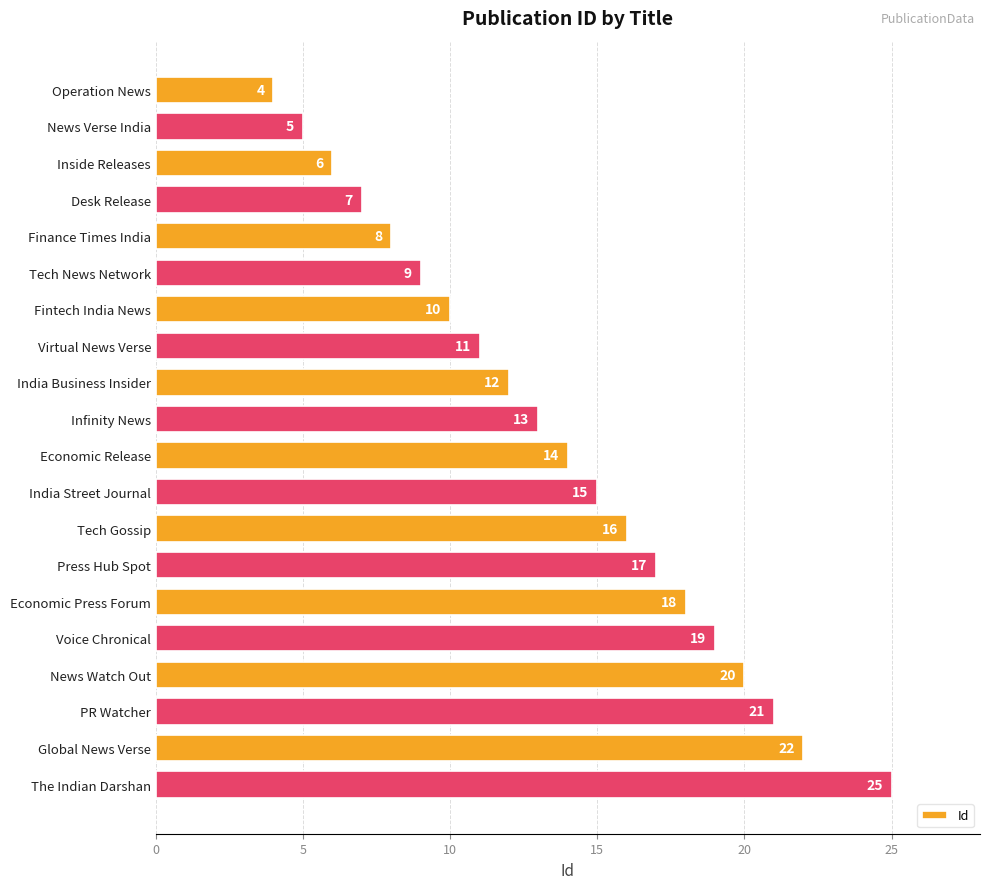

Does the chart contain stacked bars?

No